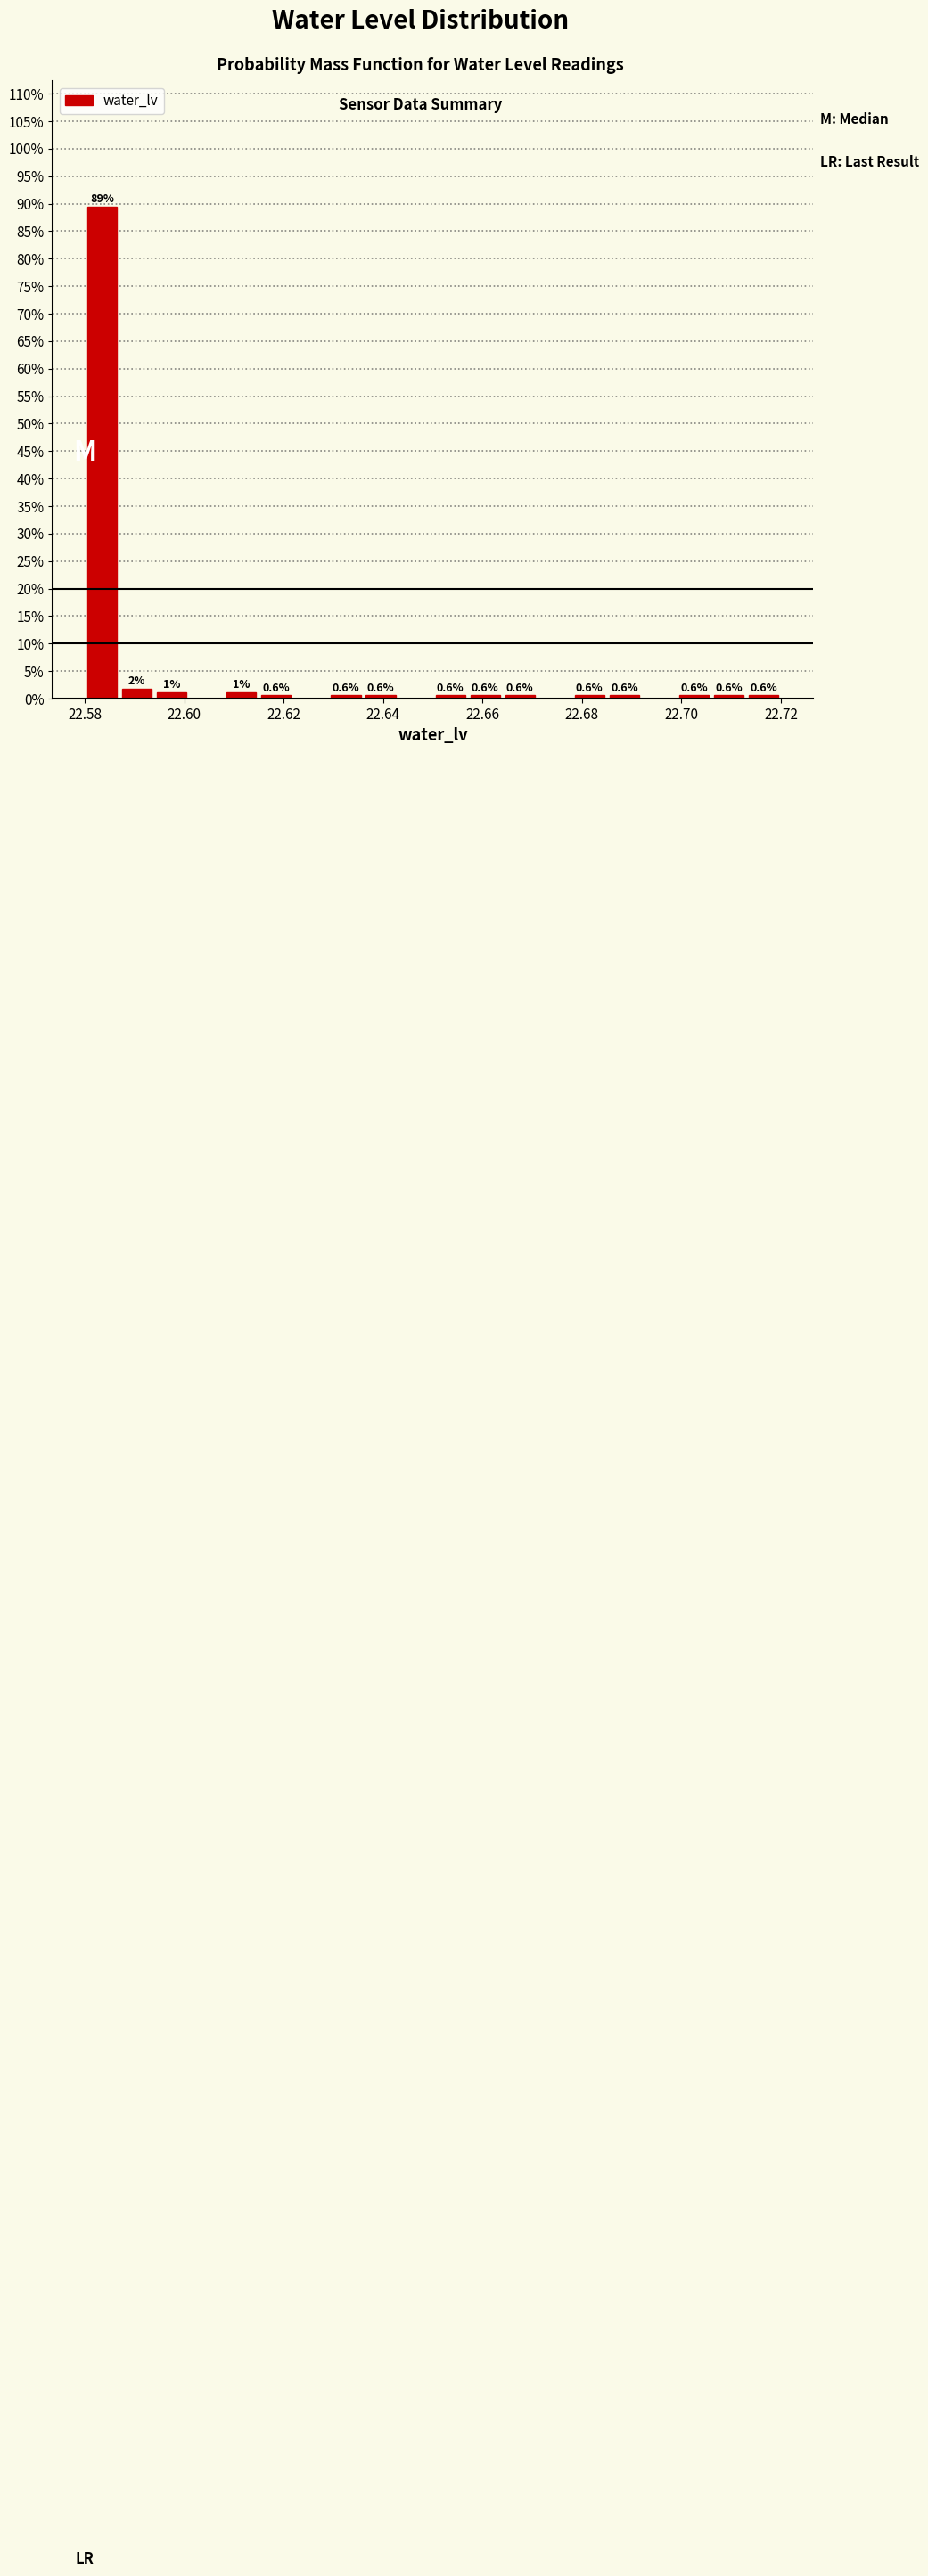

Read against the x-axis, roughly where is the centre of the tallest bar?

22.584